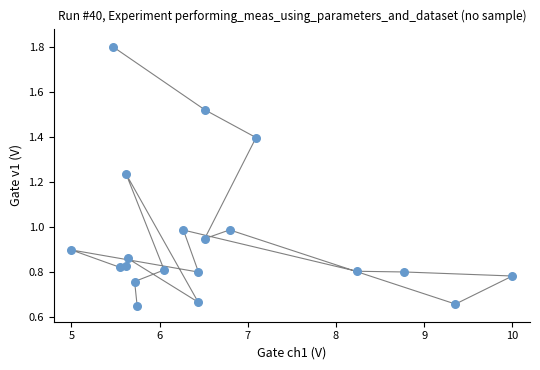

What is the range of X values (max minus min)?

5.0